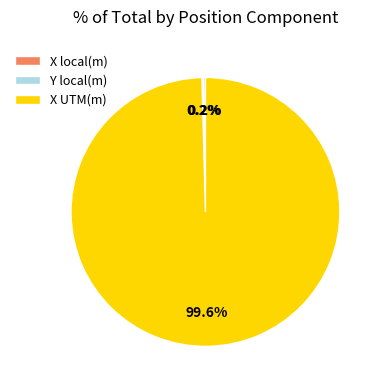

What portion of the pie excludes X UTM(m)?

0.4%